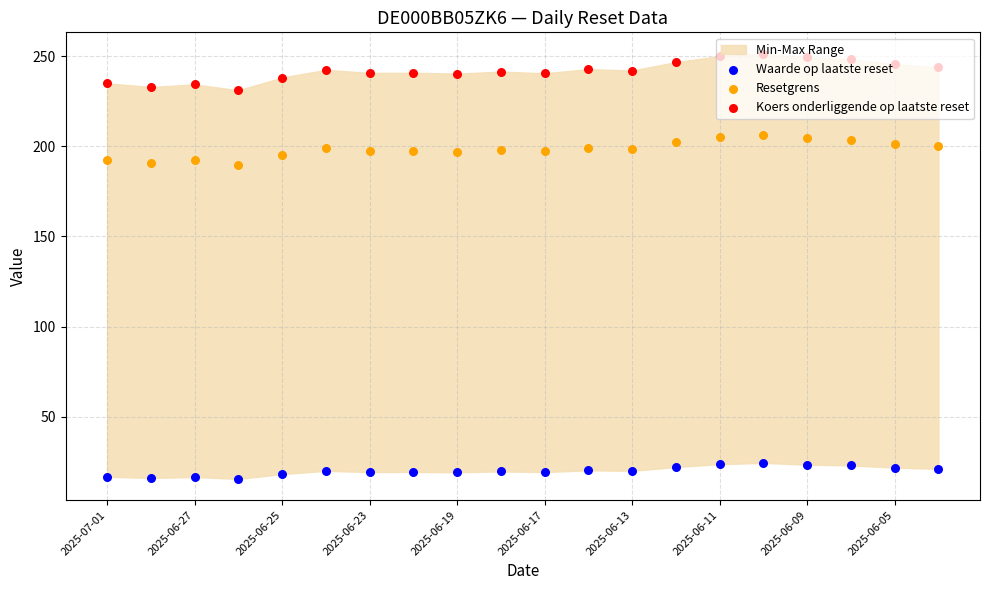

Which series reaches the minimum Y coordinate?

Waarde op laatste reset